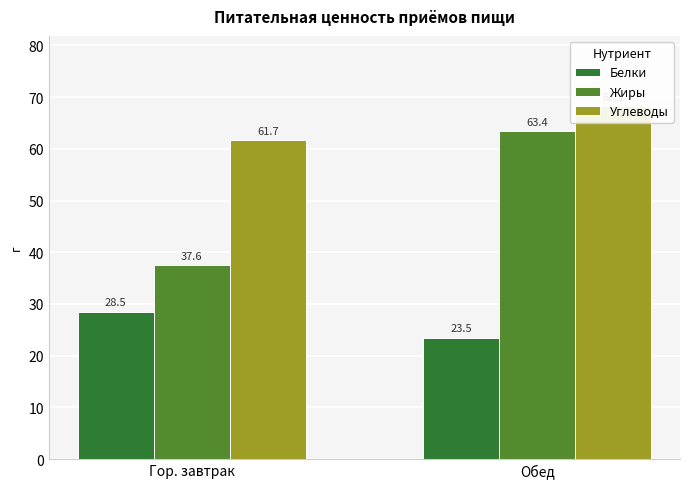

The value of Жиры at Гор. завтрак is 37.6. True or false?

True